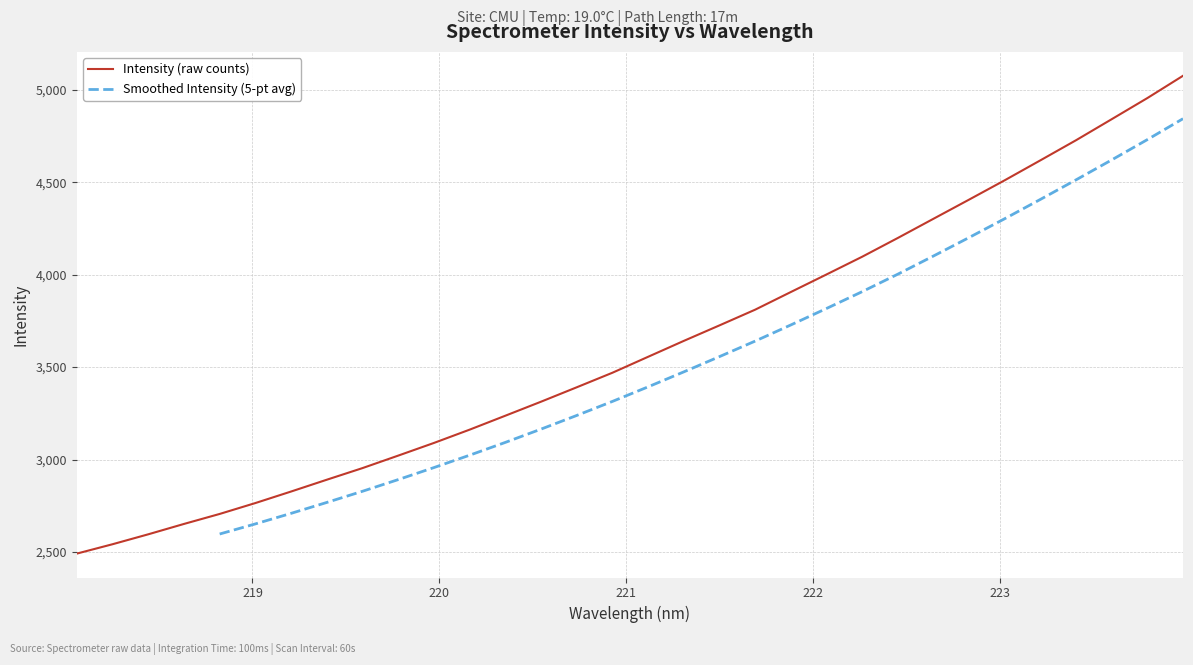

List the labels in order of value, largest first.

223.9802, 223.7895, 223.5987, 223.408, 223.2172, 223.0264, 222.8355, 222.6447, 222.4538, 222.263, 222.0721, 221.8812, 221.6902, 221.4993, 221.3083, 221.1174, 220.9264, 220.7354, 220.5444, 220.3533, 220.1623, 219.9712, 219.7801, 219.589, 219.3979, 219.2067, 219.0156, 218.8244, 218.6332, 218.442, 218.2508, 218.0596